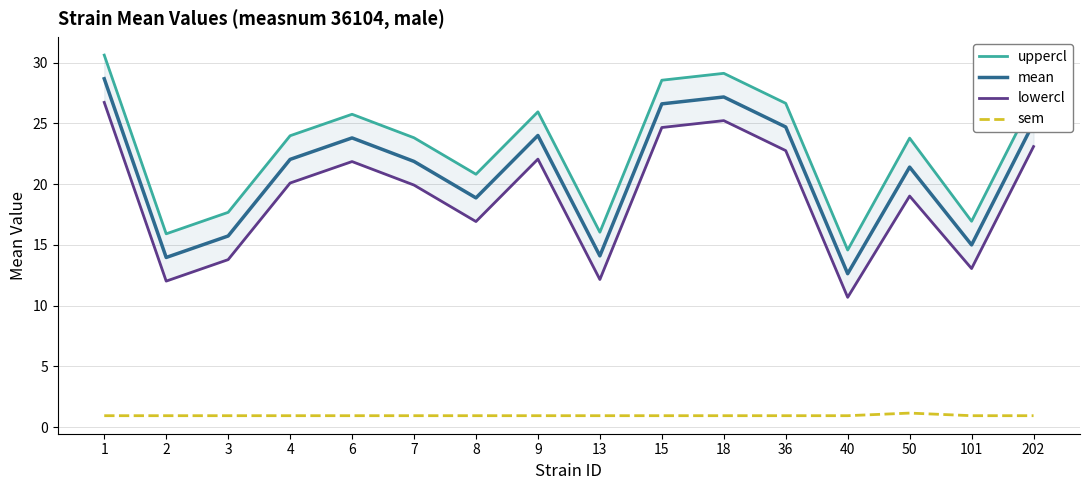

What are all the series names shown in the legend?

uppercl, mean, lowercl, sem